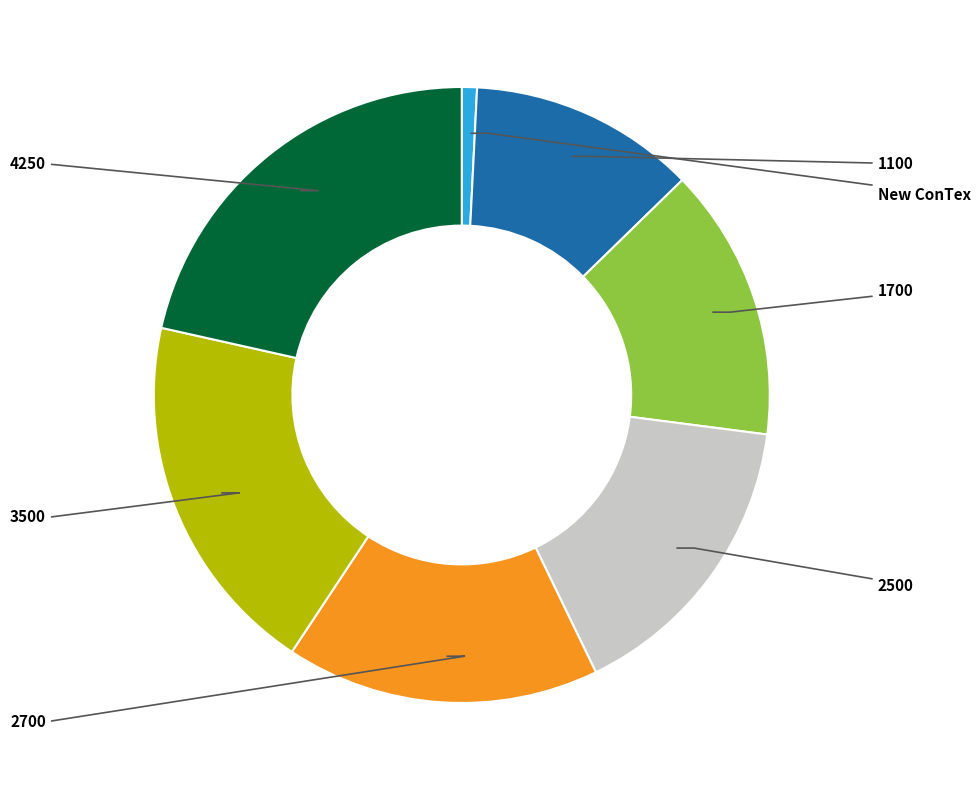

What is the total percentage of 3500 and 2700?

35.7%